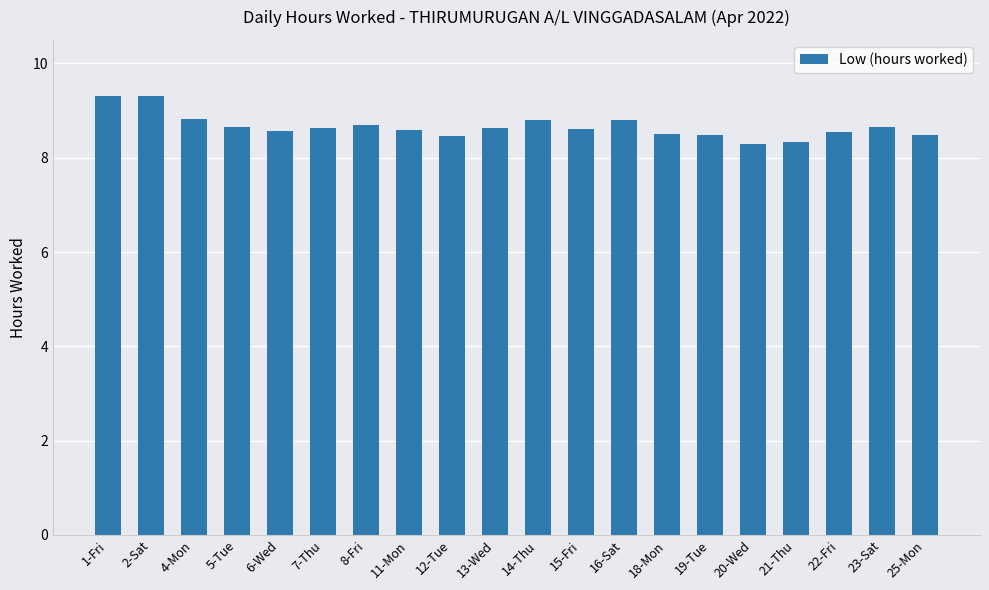

What is the minimum value shown in the chart?

8.3